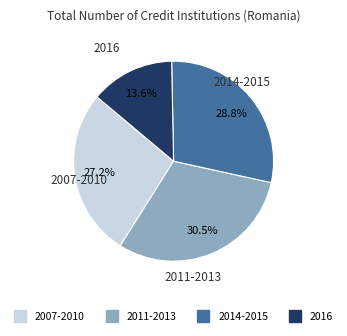

Does any single category account for the majority?

No